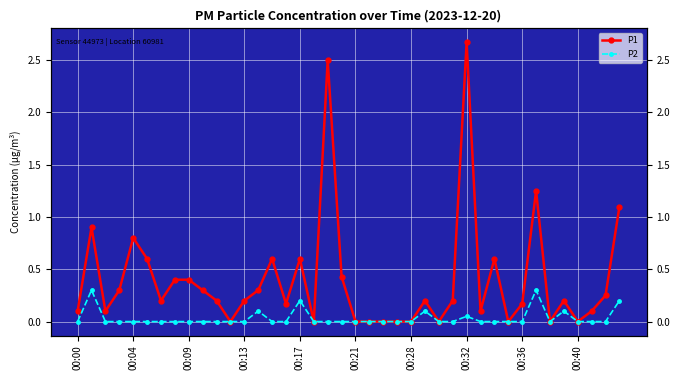

How many interior local peaks does the P2 series have?

7